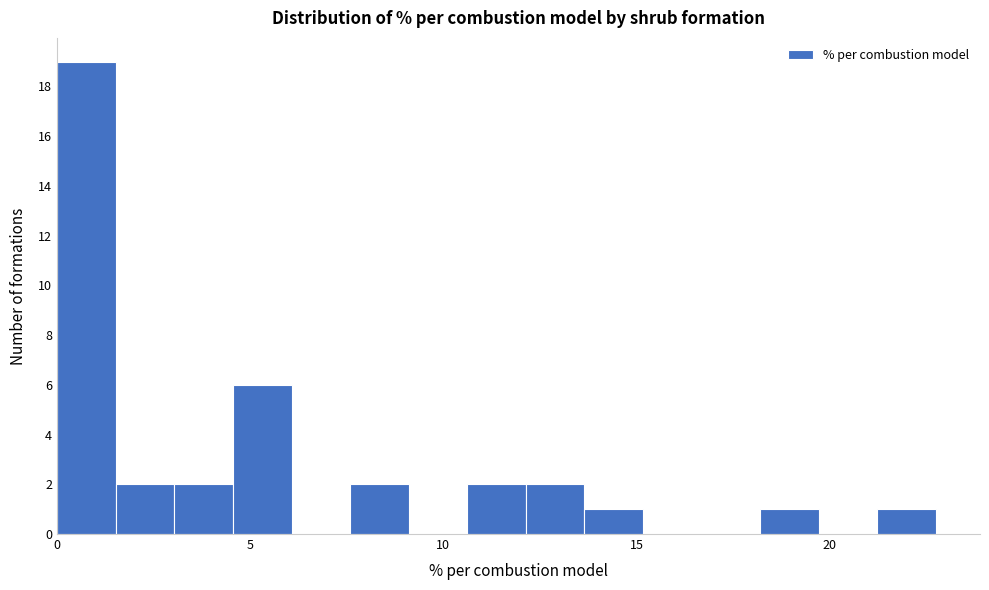

Read against the x-axis, roughly where is the centre of the tallest bar?

1.0